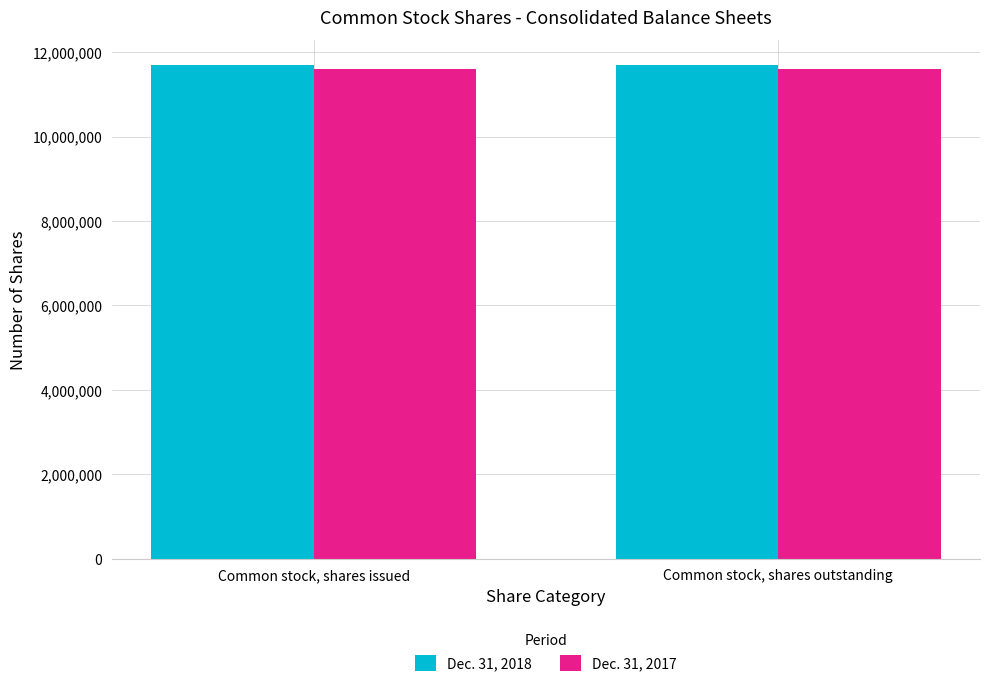

List the series in order of their peak value, lowest first.

Dec. 31, 2017, Dec. 31, 2018